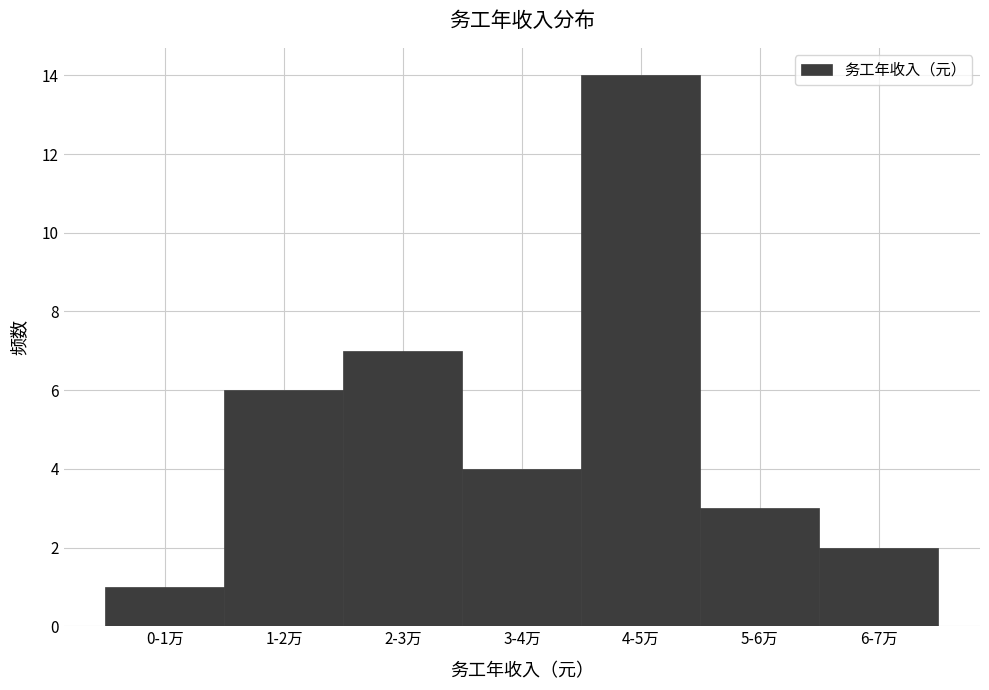

Reading right to left, extract all data points from this chart.

6-7万=2	5-6万=3	4-5万=14	3-4万=4	2-3万=7	1-2万=6	0-1万=1